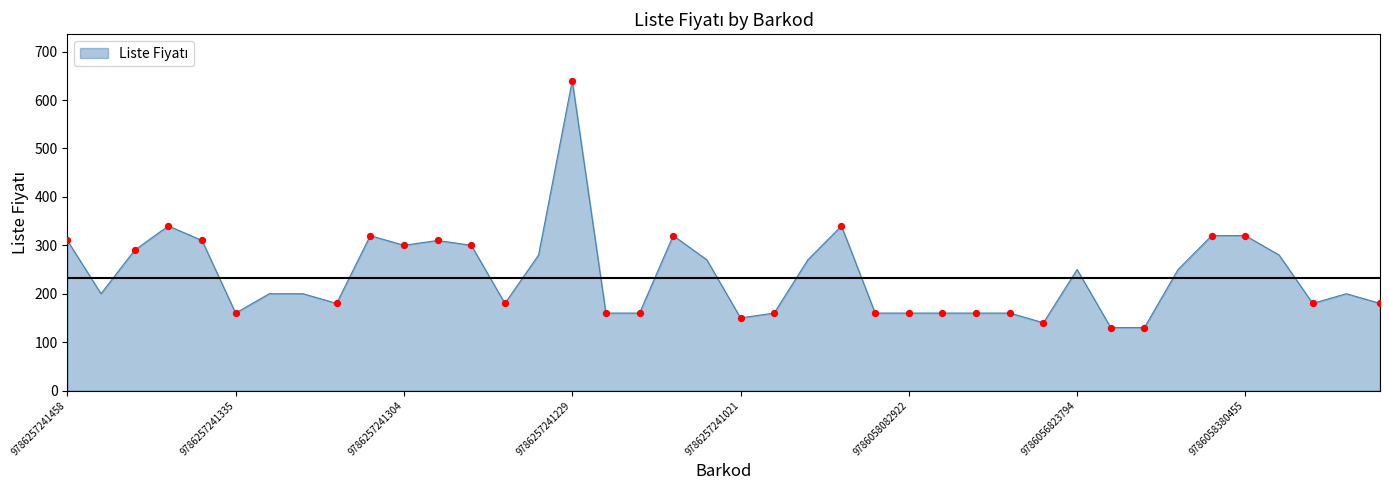

What is the smallest value displayed?

130